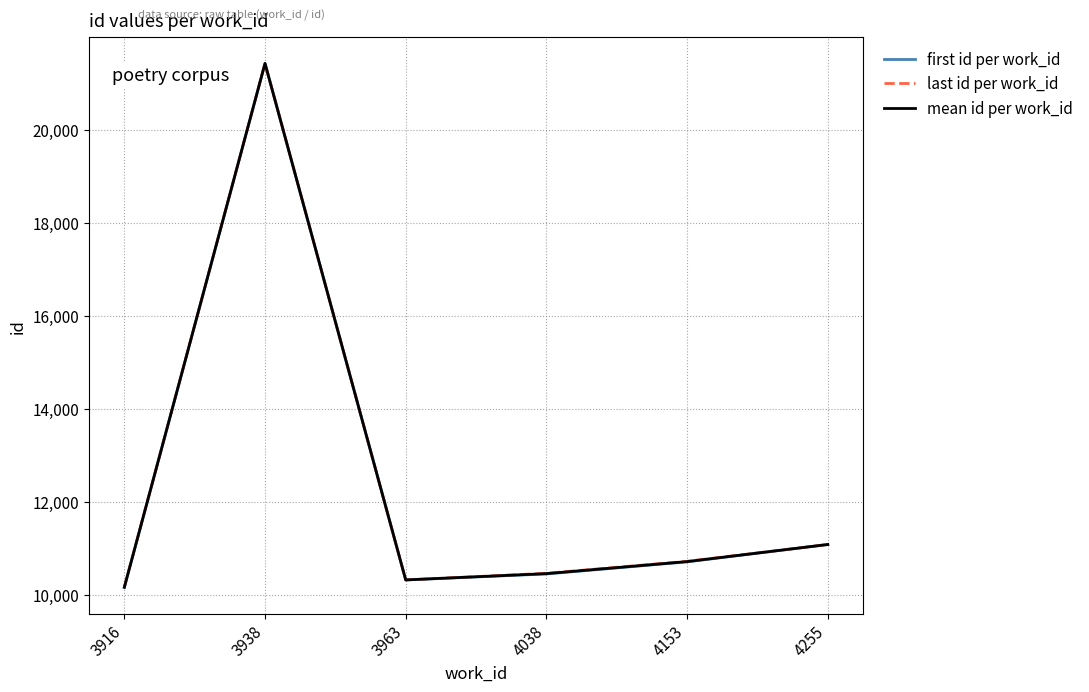

Rank the series by their average value, from lowest to highest.

first id per work_id, mean id per work_id, last id per work_id